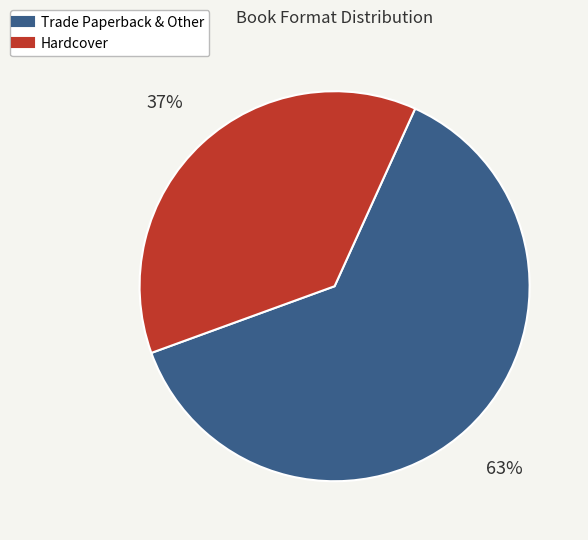

To the nearest percent, what is the average slice percentage?

50%